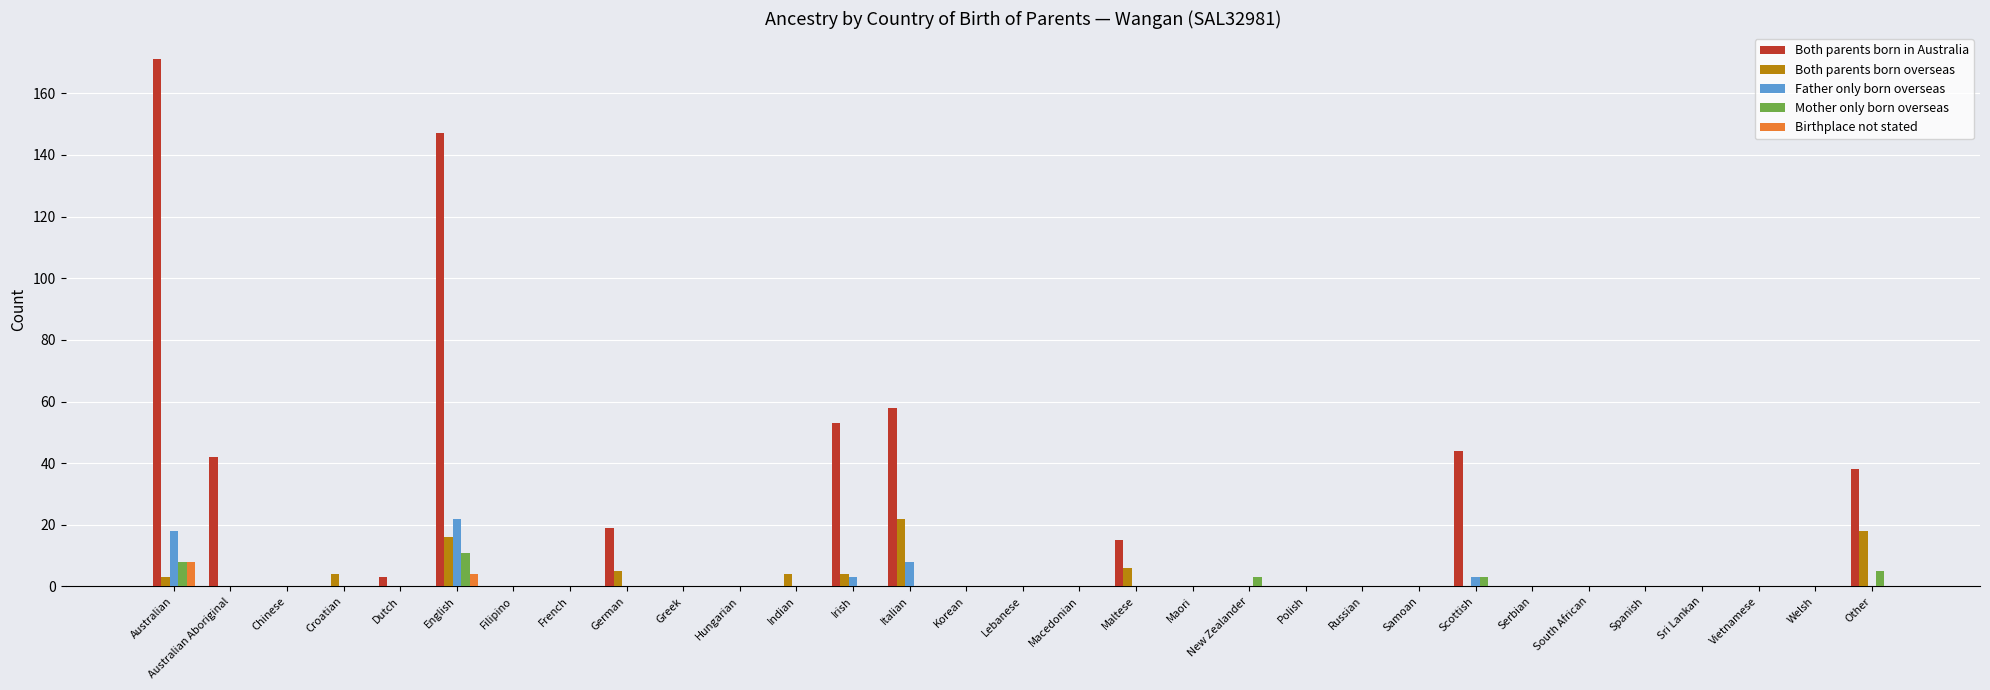

True or false: Father only born overseas has a value of -9 at Welsh.

False